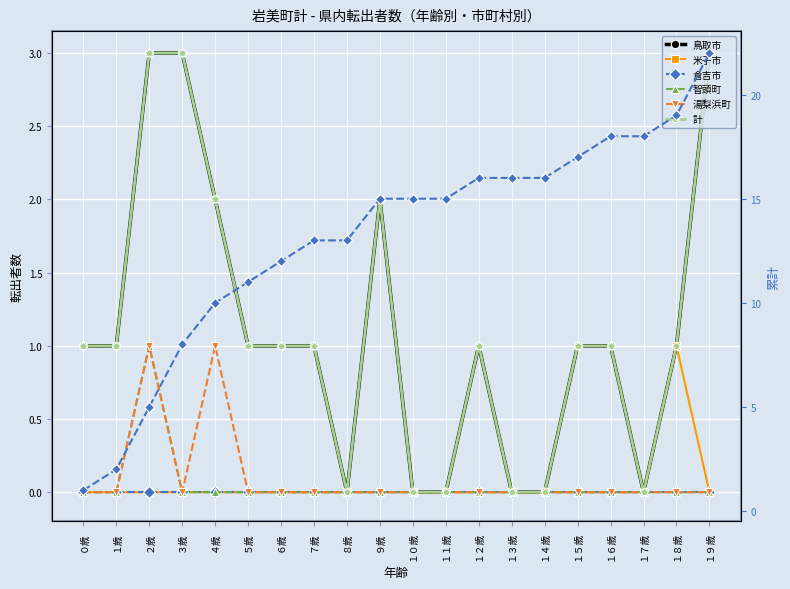

In 湯梨浜町, how many points are lower than both neighbors (excluding endpoints)?

1